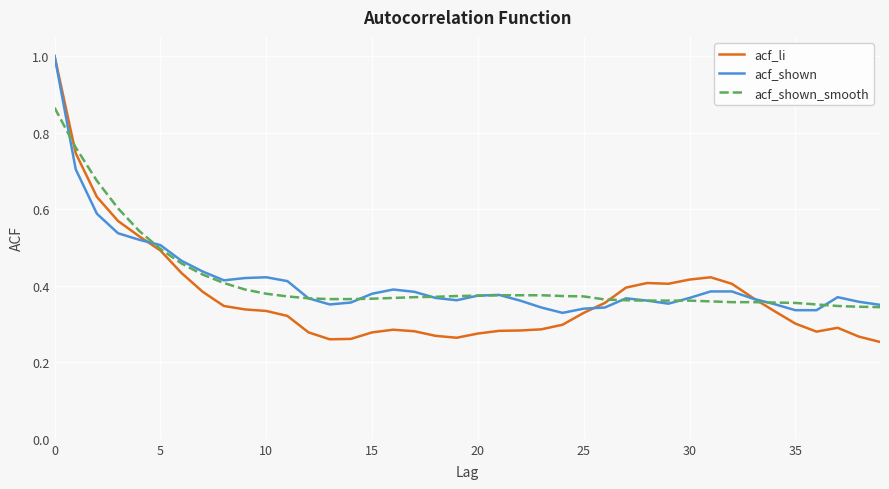

What is the maximum value for acf_li?

1.0